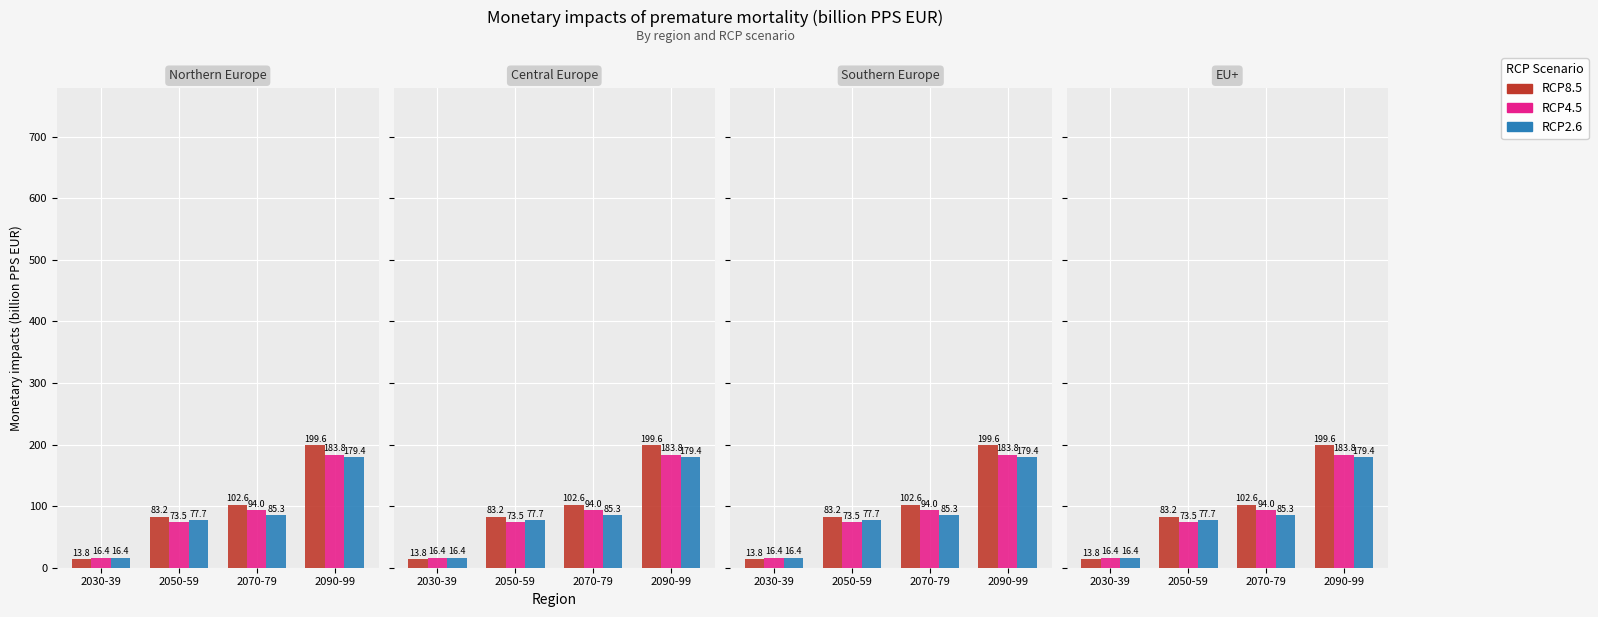

What is the label of the 2nd bar from the left?

2050-59